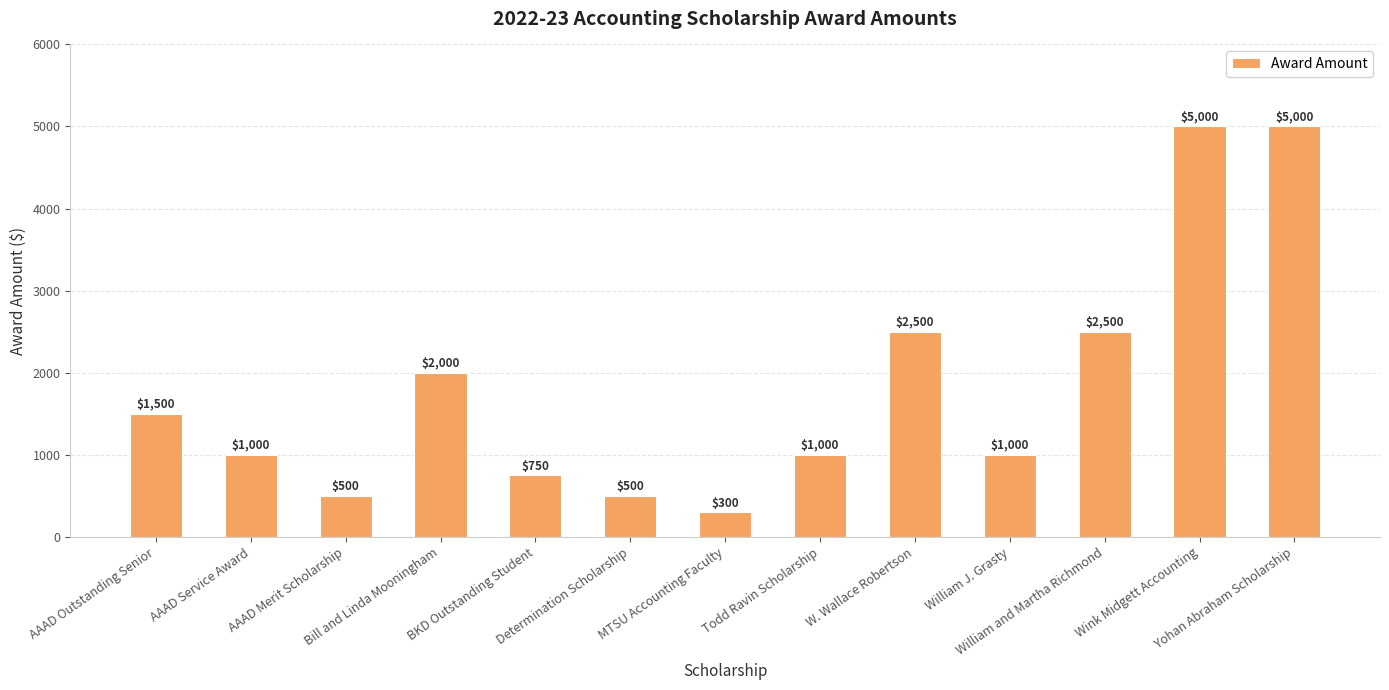

What position from the left is Yohan Abraham Scholarship?

13